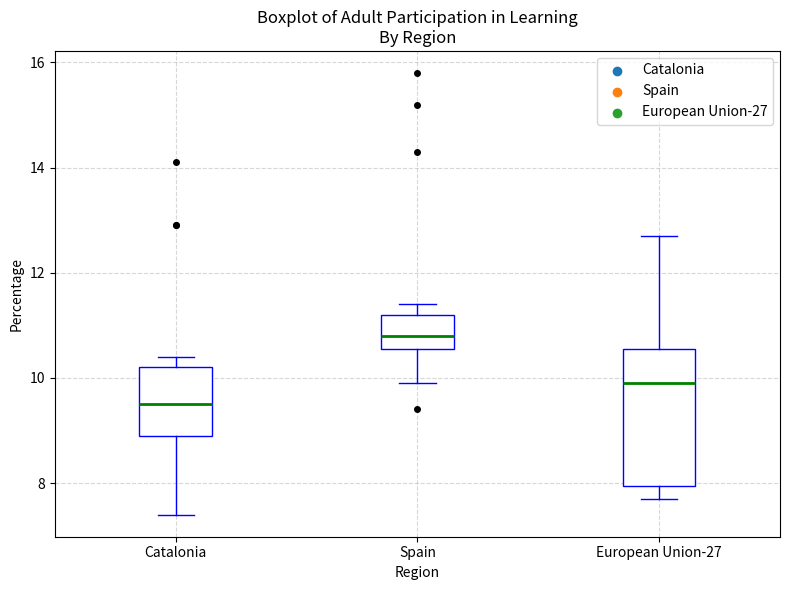

Reading left to right, read every box against the y-axis: the position of its median line, the range the box covers, and the ends of its whiskers. The values are not printed on the chart, so give them approximately, as read against the axis.

Catalonia: median 9.6, box 9.0 to 10.2, whiskers 7.4 to 10.4
Spain: median 10.8, box 10.6 to 11.2, whiskers 10.0 to 11.4
European Union-27: median 10.0, box 8.0 to 10.6, whiskers 7.8 to 12.8